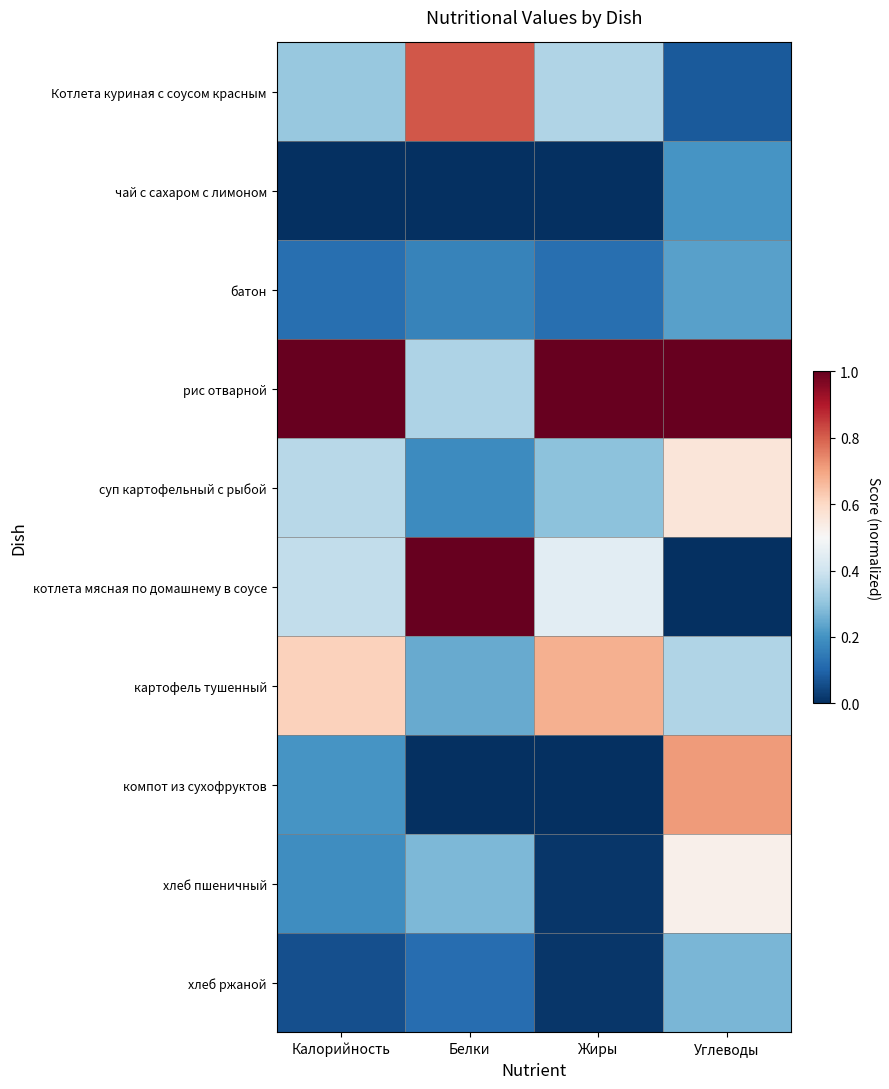

What is the total value across all series at Углеводы?

3.9